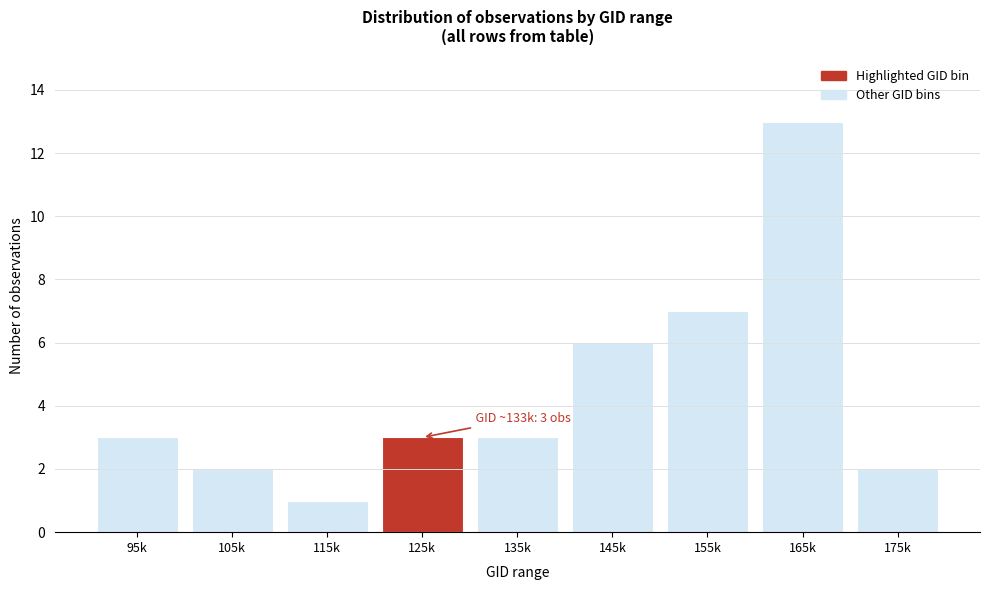

Reading right to left, extract all data points from this chart.

175k=2	165k=13	155k=7	145k=6	135k=3	125k=3	115k=1	105k=2	95k=3